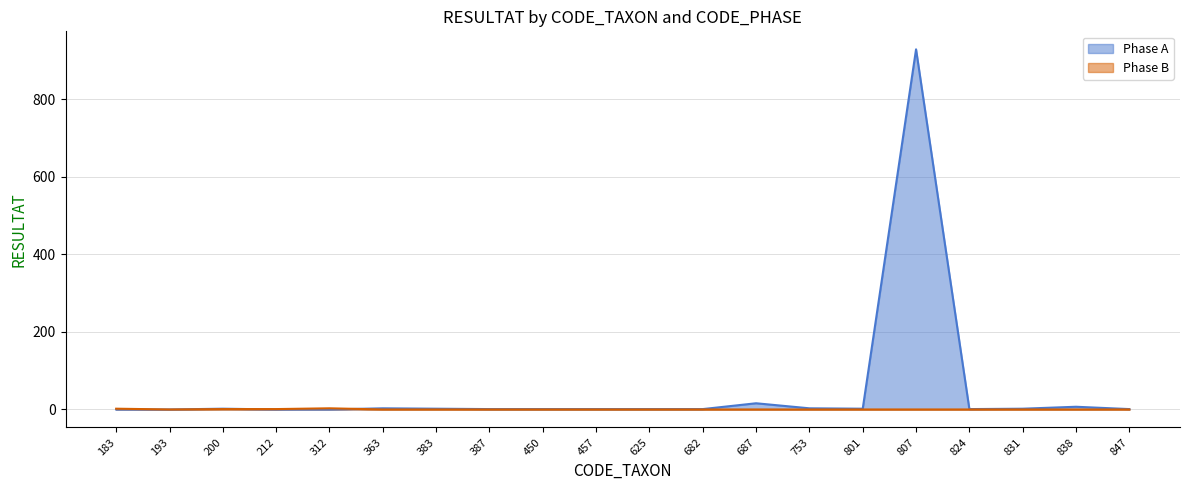

Which category has the lowest value across all series?

183